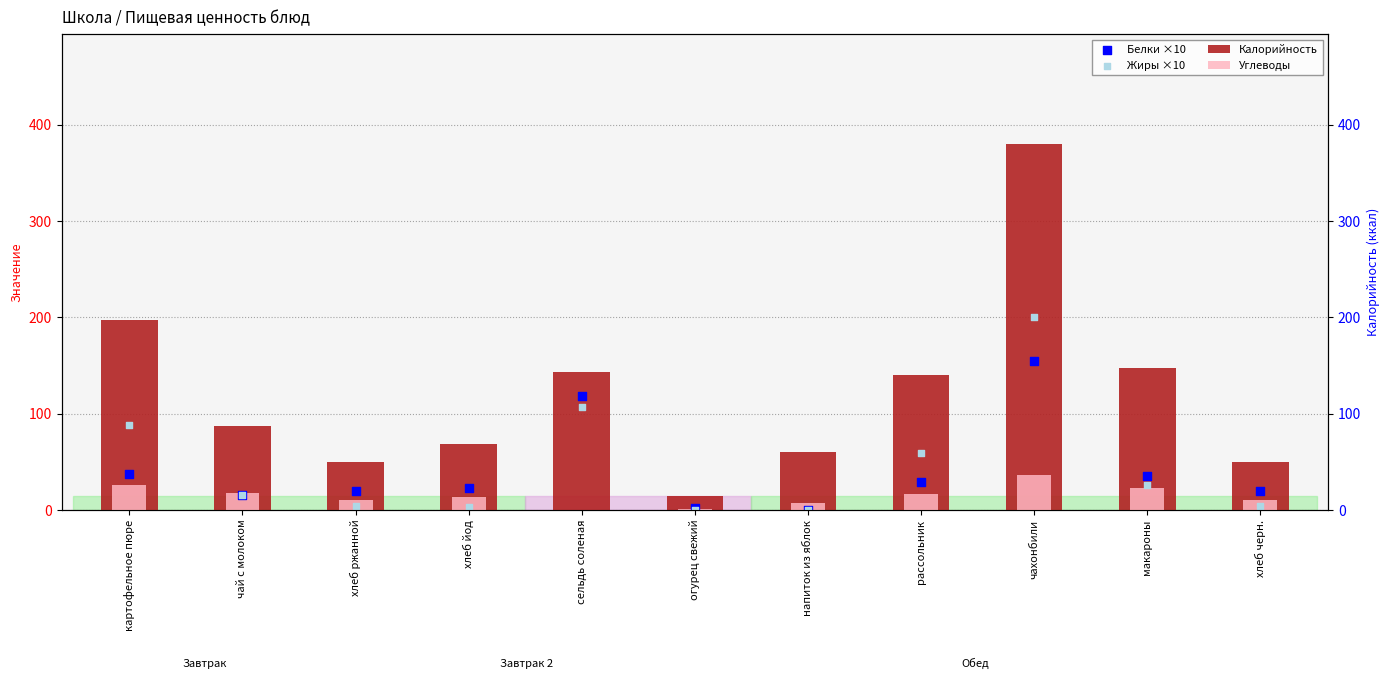

At which category is the sum across all series the highest?

чахонбили